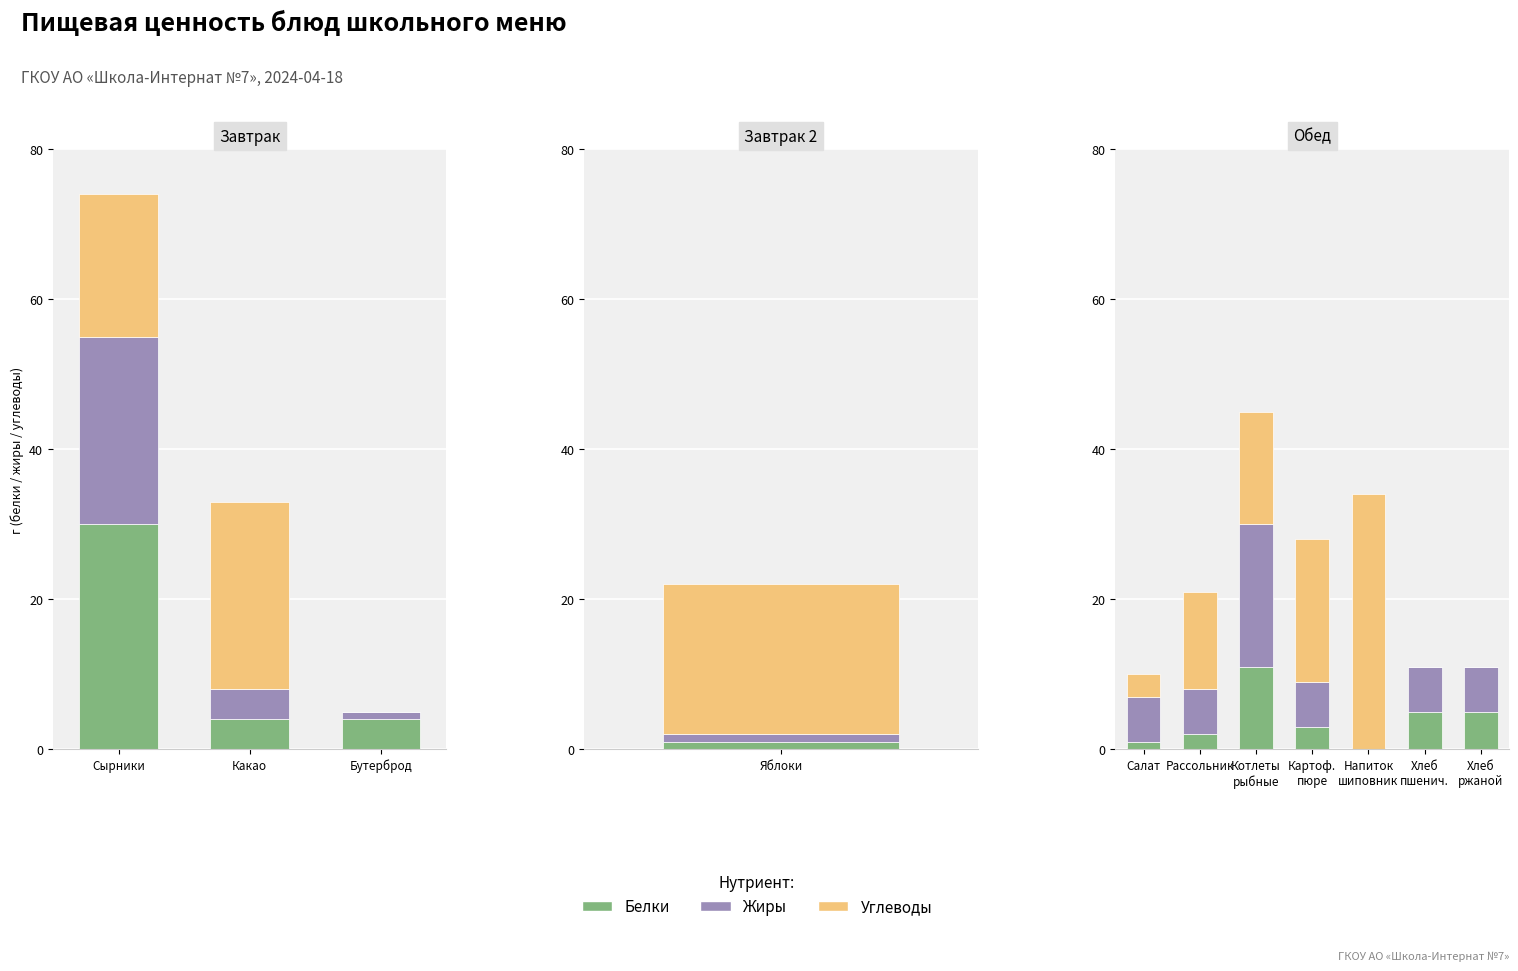

The Белки series shows 5 at Хлеб ржаной. True or false?

True